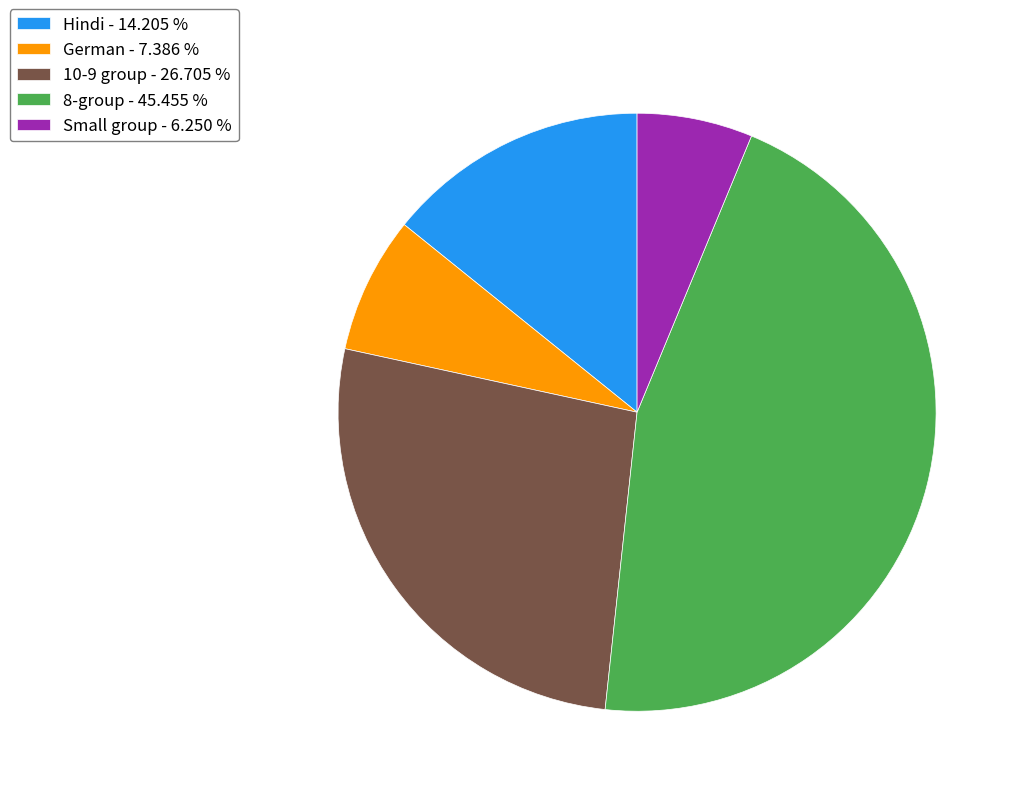

Which category has the biggest portion of the pie?

8-group - 45.455 %